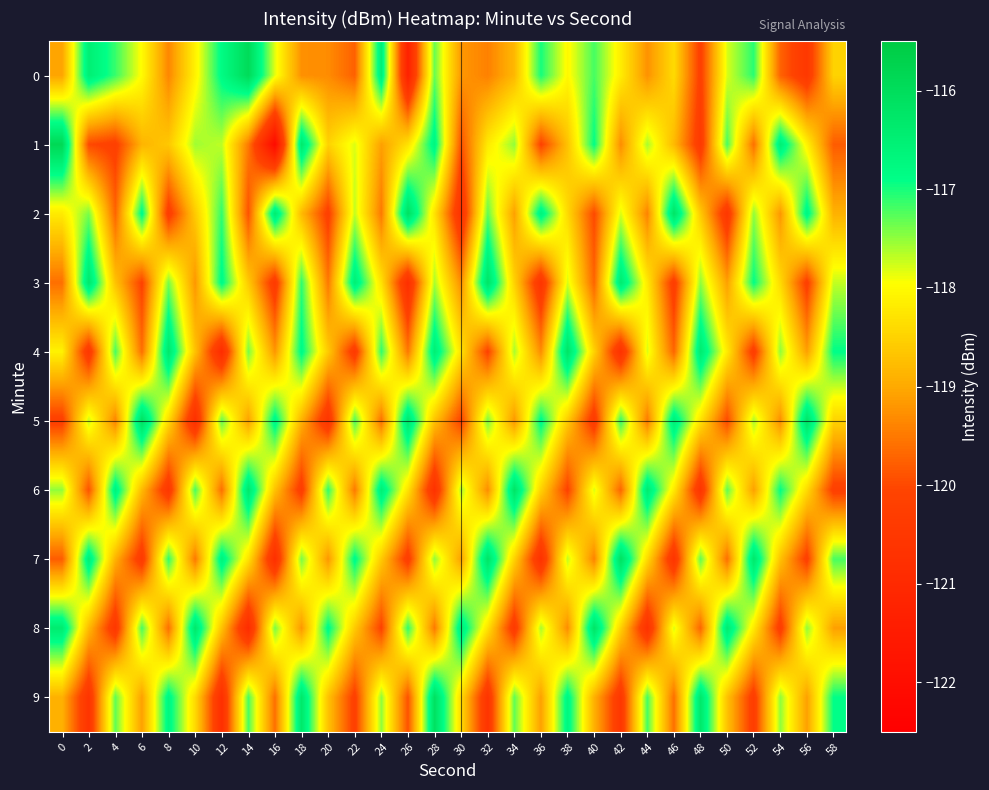

Reading right to left, transcribe all the data shown in this chart.

0: 58=-118.5	56=-120.5	54=-119.7	52=-117.1	50=-117.8	48=-120.2	46=-118.4	44=-119.2	42=-118.2	40=-117.2	38=-118.0	36=-117.0	34=-118.8	32=-119.4	30=-119.2	28=-117.3	26=-121.3	24=-116.5	22=-119.8	20=-119.3	18=-119.3	16=-117.8	14=-115.9	12=-116.8	10=-118.1	8=-119.4	6=-118.0	4=-117.1	2=-116.5	0=-119.1
1: 58=-119.8	56=-118.1	54=-116.5	52=-119.6	50=-117.2	48=-120.4	46=-118.8	44=-117.6	42=-119.3	40=-116.9	38=-118.7	36=-120.1	34=-117.5	32=-118.2	30=-119.9	28=-116.7	26=-118.3	24=-119.1	22=-117.8	20=-118.5	18=-116.3	16=-122.1	14=-119.5	12=-117.7	10=-117.6	8=-118.6	6=-118.9	4=-120.2	2=-120.0	0=-115.9
2: 58=-118.9	56=-116.7	54=-119.2	52=-117.5	50=-120.5	48=-118.6	46=-116.2	44=-119.4	42=-117.8	40=-120.0	38=-118.4	36=-116.6	34=-119.1	32=-117.3	30=-120.7	28=-118.3	26=-116.1	24=-119.5	22=-117.7	20=-120.2	18=-118.8	16=-116.4	14=-119.9	12=-117.1	10=-118.6	8=-120.3	6=-116.8	4=-119.7	2=-117.4	0=-118.2
3: 58=-117.7	56=-120.2	54=-118.4	52=-116.9	50=-119.1	48=-117.5	46=-120.3	44=-118.2	42=-116.4	40=-119.7	38=-117.8	36=-120.6	34=-118.5	32=-116.2	30=-119.3	28=-117.6	26=-120.8	24=-118.3	22=-116.5	20=-119.5	18=-117.1	16=-120.4	14=-118.6	12=-116.8	10=-119.2	8=-117.4	6=-120.1	4=-118.7	2=-116.3	0=-119.6
4: 58=-116.9	56=-119.1	54=-117.5	52=-120.3	50=-118.2	48=-116.4	46=-119.7	44=-117.8	42=-120.7	40=-118.5	38=-116.2	36=-119.3	34=-117.6	32=-120.1	30=-118.3	28=-116.5	26=-119.5	24=-117.1	22=-120.4	20=-118.6	18=-116.8	16=-119.2	14=-117.4	12=-120.9	10=-118.7	8=-116.3	6=-119.6	4=-117.2	2=-120.5	0=-118.1
5: 58=-118.5	56=-116.2	54=-119.3	52=-117.6	50=-120.0	48=-118.3	46=-116.5	44=-119.5	42=-117.1	40=-120.4	38=-118.6	36=-116.8	34=-119.2	32=-117.4	30=-120.1	28=-118.7	26=-116.3	24=-119.6	22=-117.2	20=-120.6	18=-118.9	16=-116.7	14=-119.1	12=-117.3	10=-120.8	8=-118.4	6=-116.1	4=-119.4	2=-117.7	0=-120.2
6: 58=-120.2	56=-118.4	54=-116.9	52=-119.1	50=-117.3	48=-120.6	46=-118.2	44=-116.4	42=-119.7	40=-117.8	38=-120.1	36=-118.5	34=-116.2	32=-119.3	30=-117.6	28=-120.7	26=-118.3	24=-116.5	22=-119.5	20=-117.1	18=-120.3	16=-118.7	14=-116.3	12=-119.6	10=-117.2	8=-120.5	6=-118.8	4=-116.6	2=-119.9	0=-117.5
7: 58=-117.2	56=-120.2	54=-118.7	52=-116.3	50=-119.6	48=-117.3	46=-120.6	44=-118.4	42=-116.1	40=-119.4	38=-117.7	36=-120.7	34=-118.5	32=-116.2	30=-119.1	28=-117.5	26=-120.3	24=-118.6	22=-116.8	20=-119.2	18=-117.4	16=-120.8	14=-118.3	12=-116.6	10=-119.5	8=-117.1	6=-120.4	4=-118.9	2=-116.5	0=-119.8
8: 58=-119.1	56=-117.5	54=-120.3	52=-118.2	50=-116.4	48=-119.7	46=-117.8	44=-120.7	42=-118.5	40=-116.2	38=-119.3	36=-117.6	34=-120.4	32=-118.3	30=-116.5	28=-119.5	26=-117.1	24=-120.1	22=-118.6	20=-116.8	18=-119.2	16=-117.4	14=-120.9	12=-118.7	10=-116.3	8=-119.6	6=-117.2	4=-120.5	2=-118.8	0=-116.4
9: 58=-116.9	56=-119.1	54=-117.5	52=-120.3	50=-118.7	48=-116.3	46=-119.6	44=-117.2	42=-120.5	40=-118.9	38=-116.7	36=-119.1	34=-117.3	32=-120.6	30=-118.4	28=-116.1	26=-119.9	24=-117.5	22=-120.2	20=-118.7	18=-116.3	16=-119.6	14=-117.2	12=-120.8	10=-118.4	8=-116.7	6=-119.1	4=-117.3	2=-120.6	0=-118.9